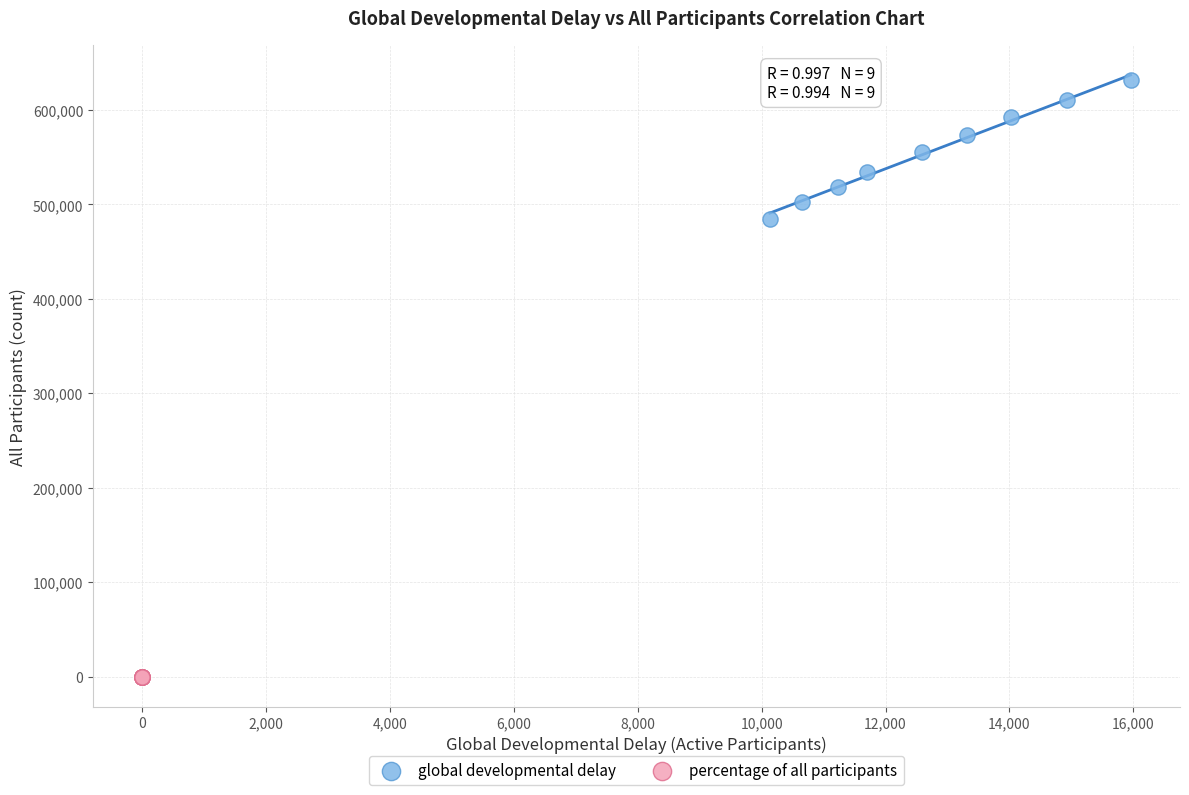

Which series contains the lowest Y value?

percentage of all participants